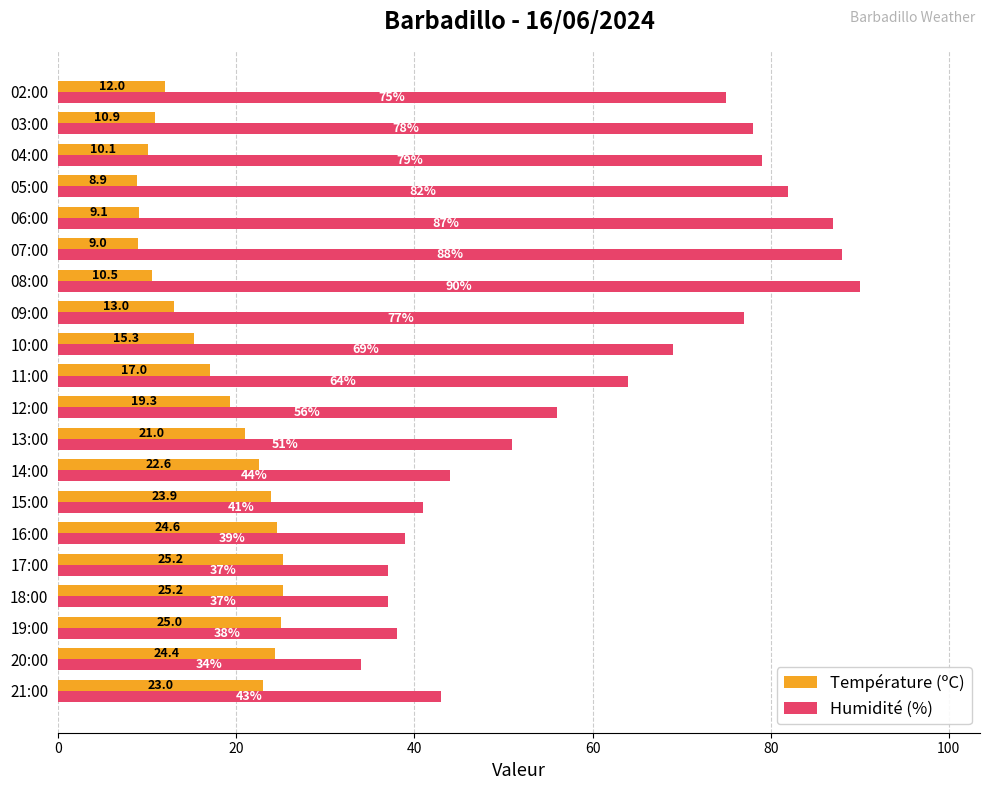

Is it true that Humidité (%) equals 60.3 at 16:00?

False